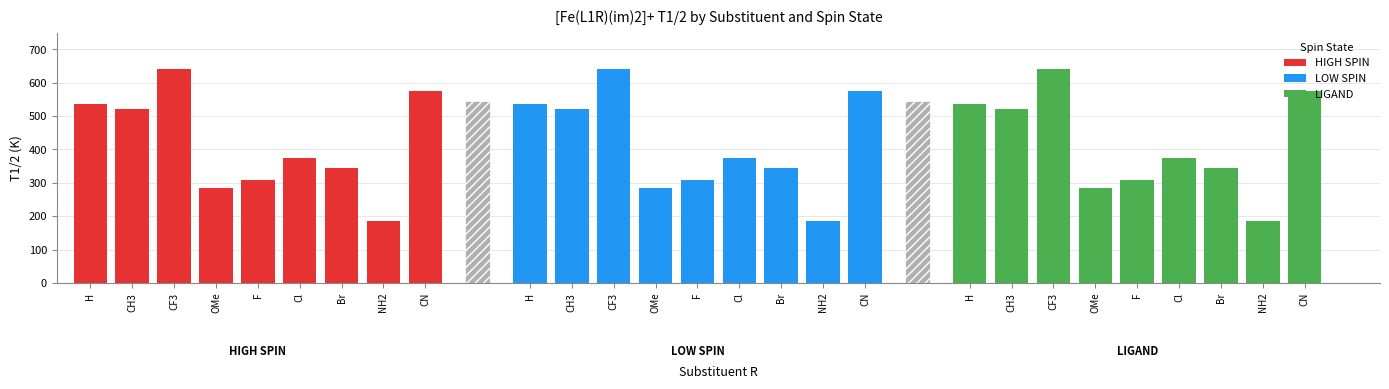

Which series has the largest range (max minus min)?

HIGH SPIN